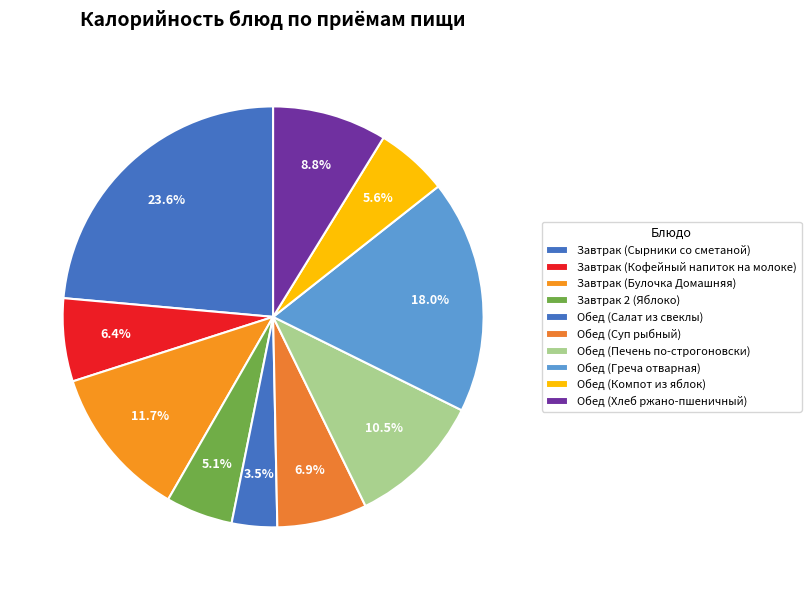

Which category has the smallest portion of the pie?

Обед (Салат из свеклы)